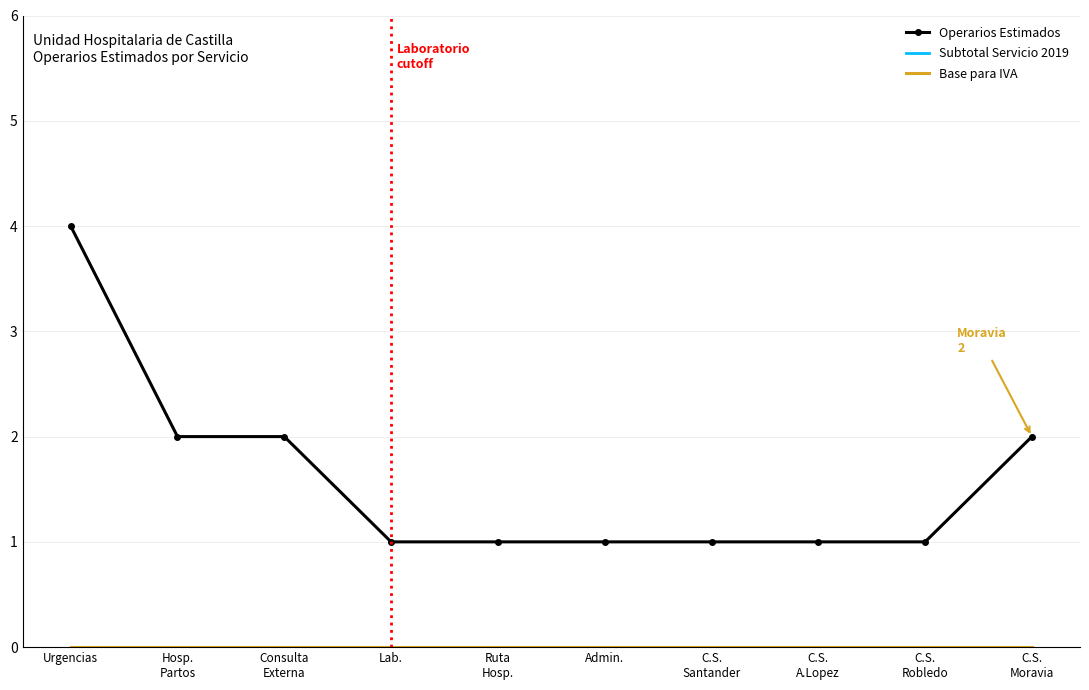

What is the difference between the highest and lowest values at C.S.
A.Lopez?

1